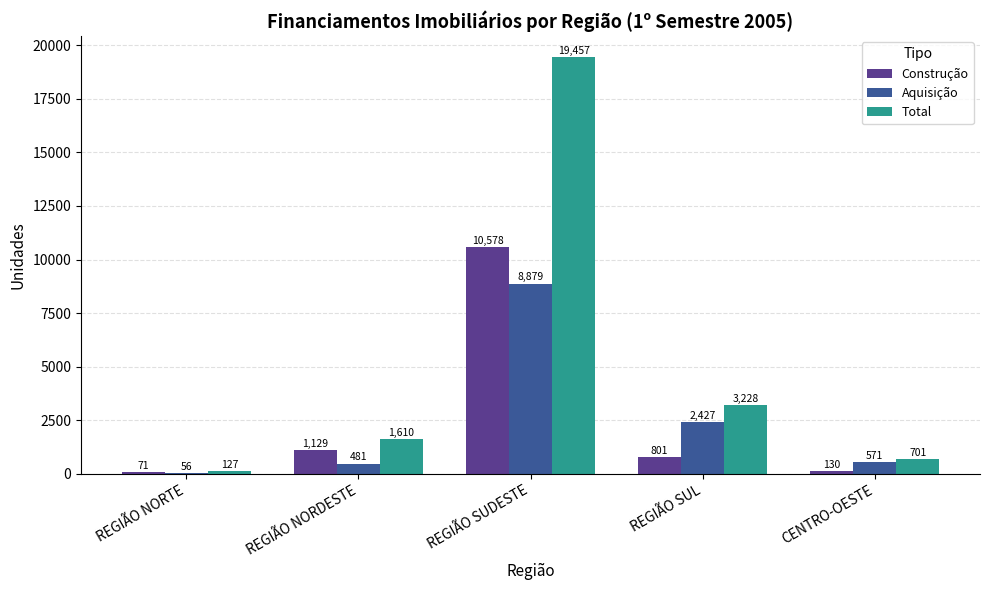

What is the approximate value of Construção at REGIÃO NORTE?

71